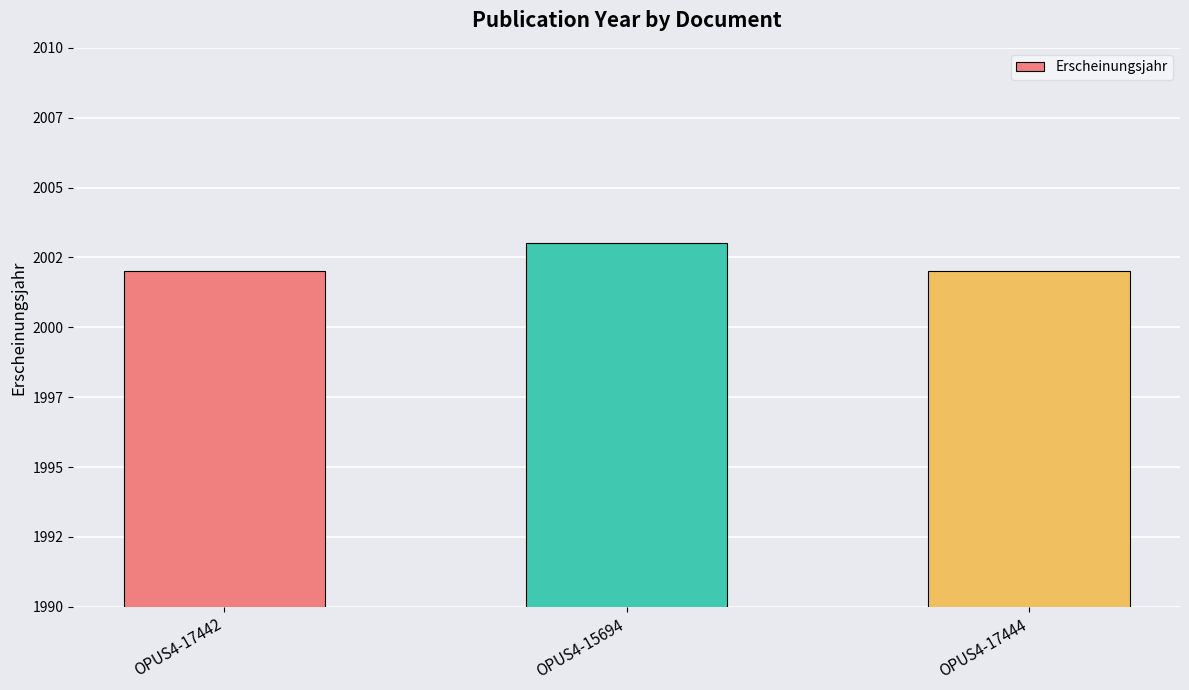

True or false: the data shows 627 at OPUS4-17444.

False